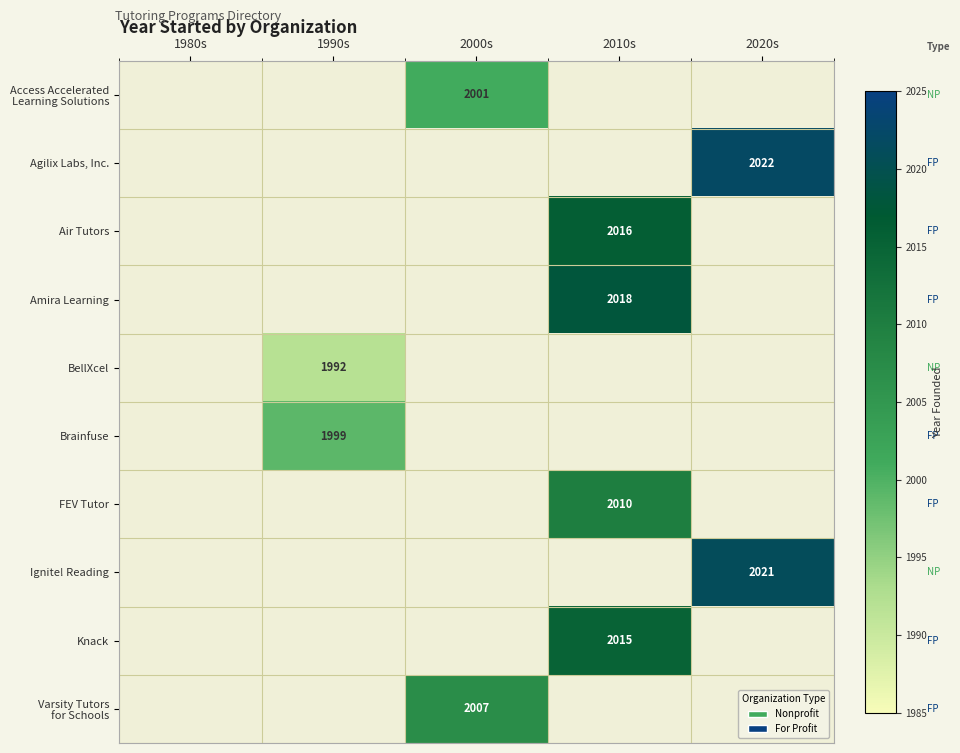

Between 2020s and 2000s, which is larger?

2000s